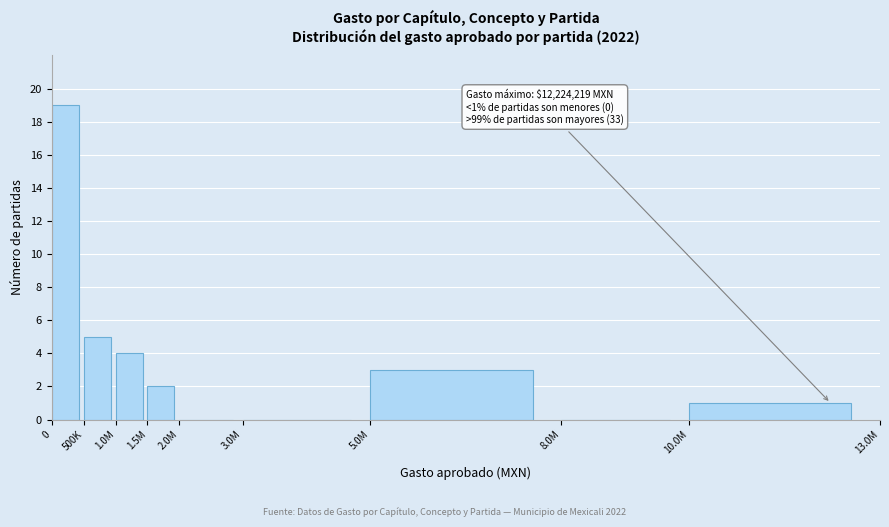

Reading left to right, transcribe all the data shown in this chart.

0=19	500K=5	1.0M=4	1.5M=2	2.0M=0	3.0M=0	5.0M=3	8.0M=0	10.0M=1